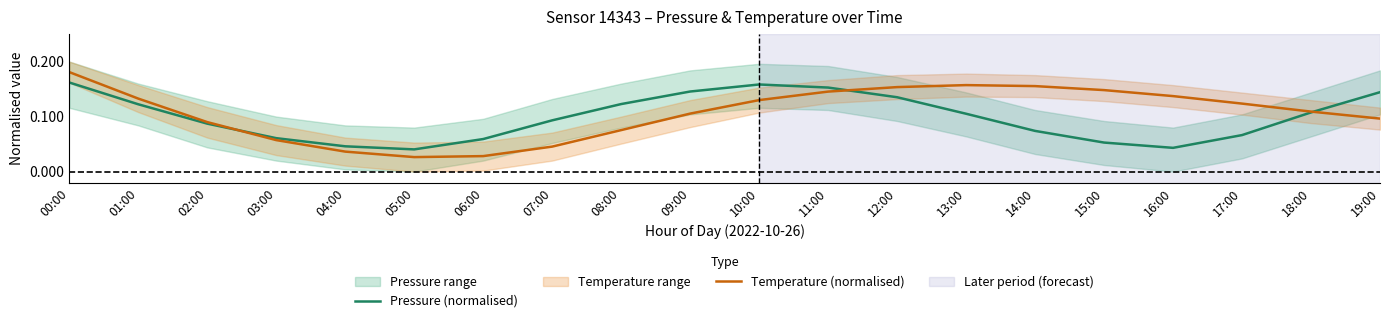

What is the highest value of the Pressure (normalised) series?

0.2